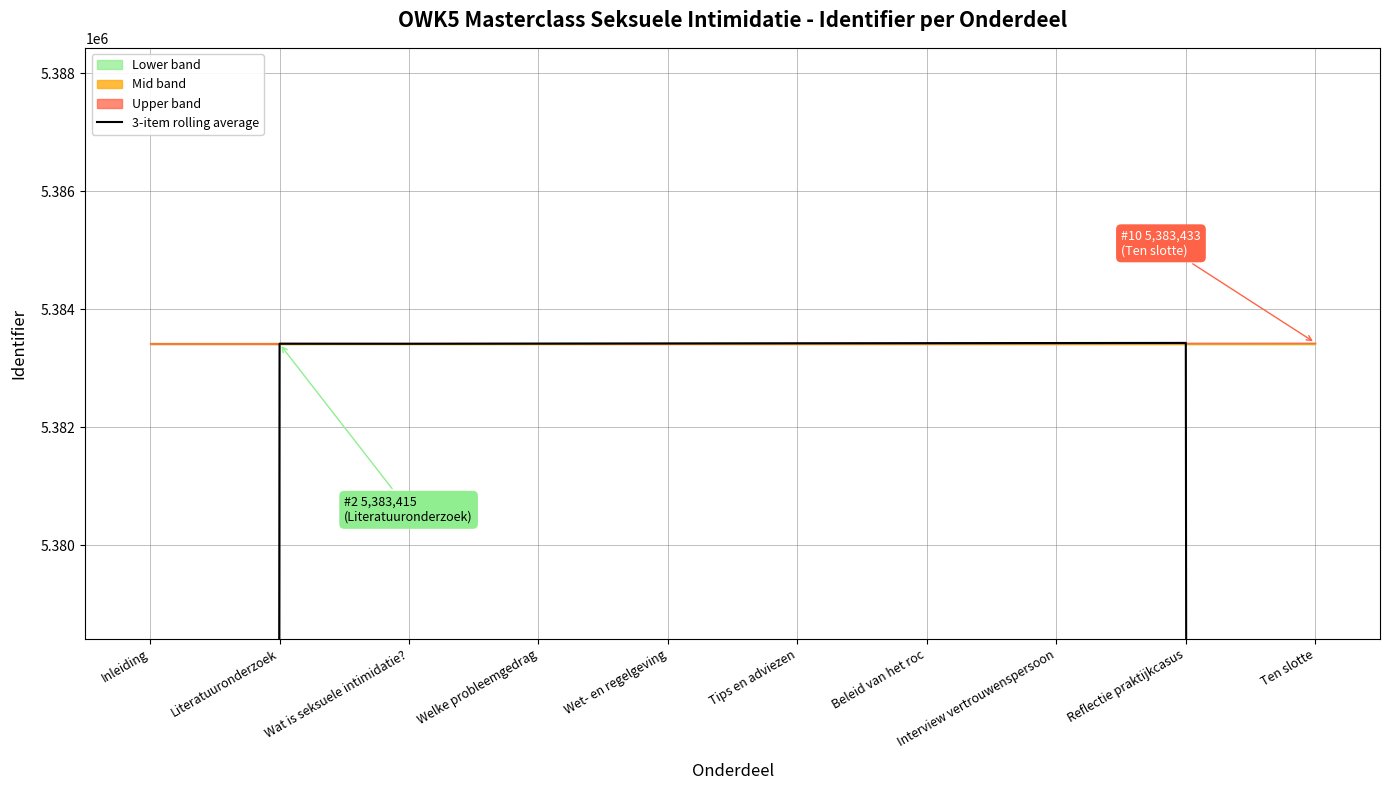

The value at Wat is seksuele intimidatie? is 5383417.0. True or false?

True